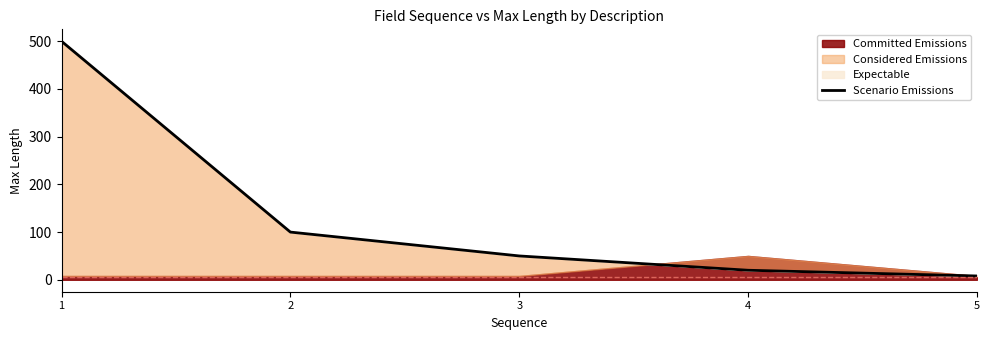

Reading right to left, transcribe all the data shown in this chart.

8	20	50	100	500